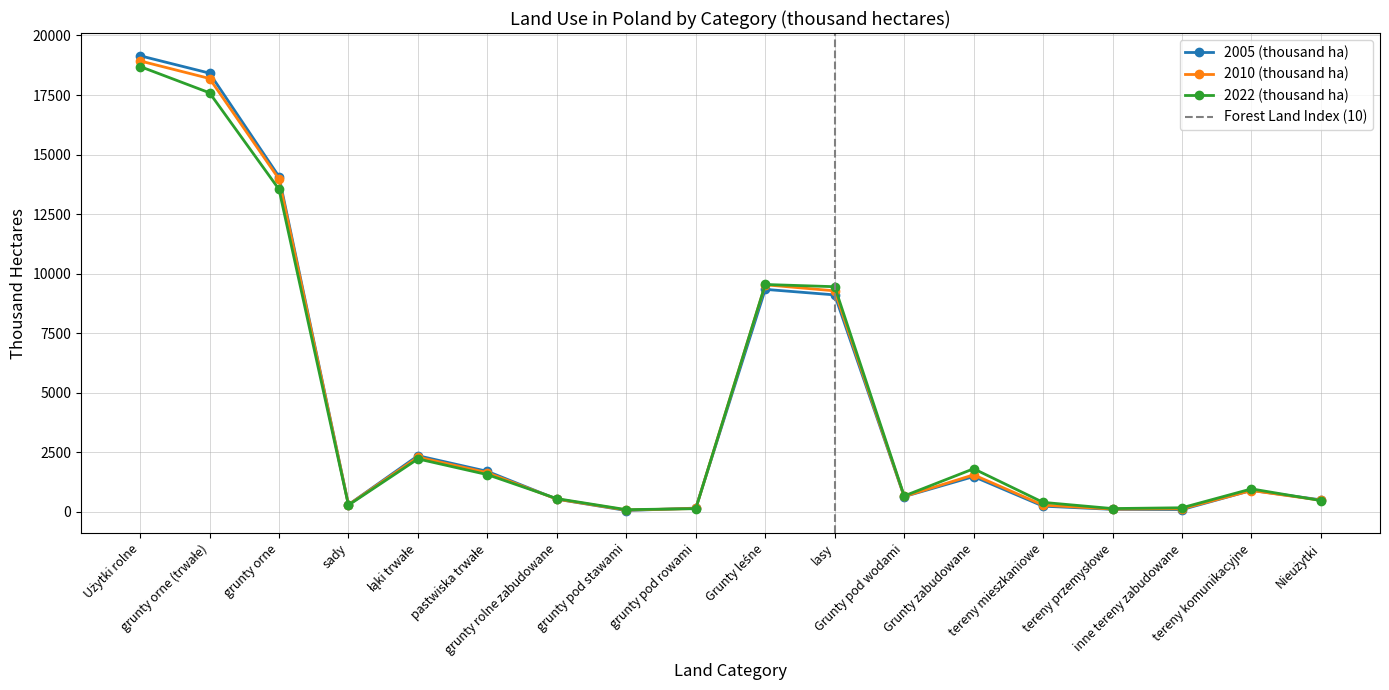

At how many categories does at least one series exceed 10062?

3